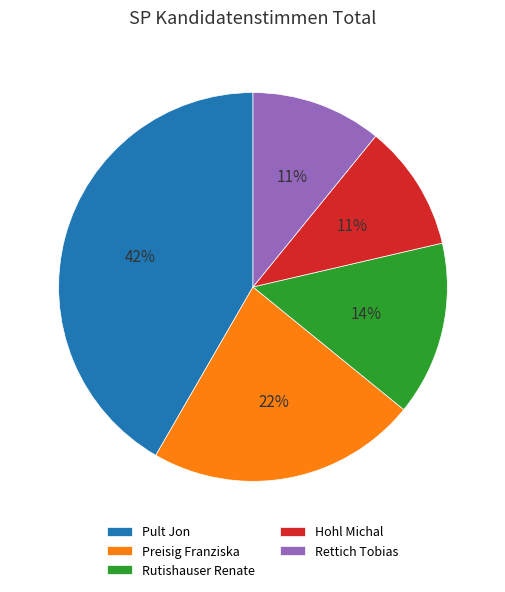

To the nearest percent, what percentage of the pie is Preisig Franziska?

22%